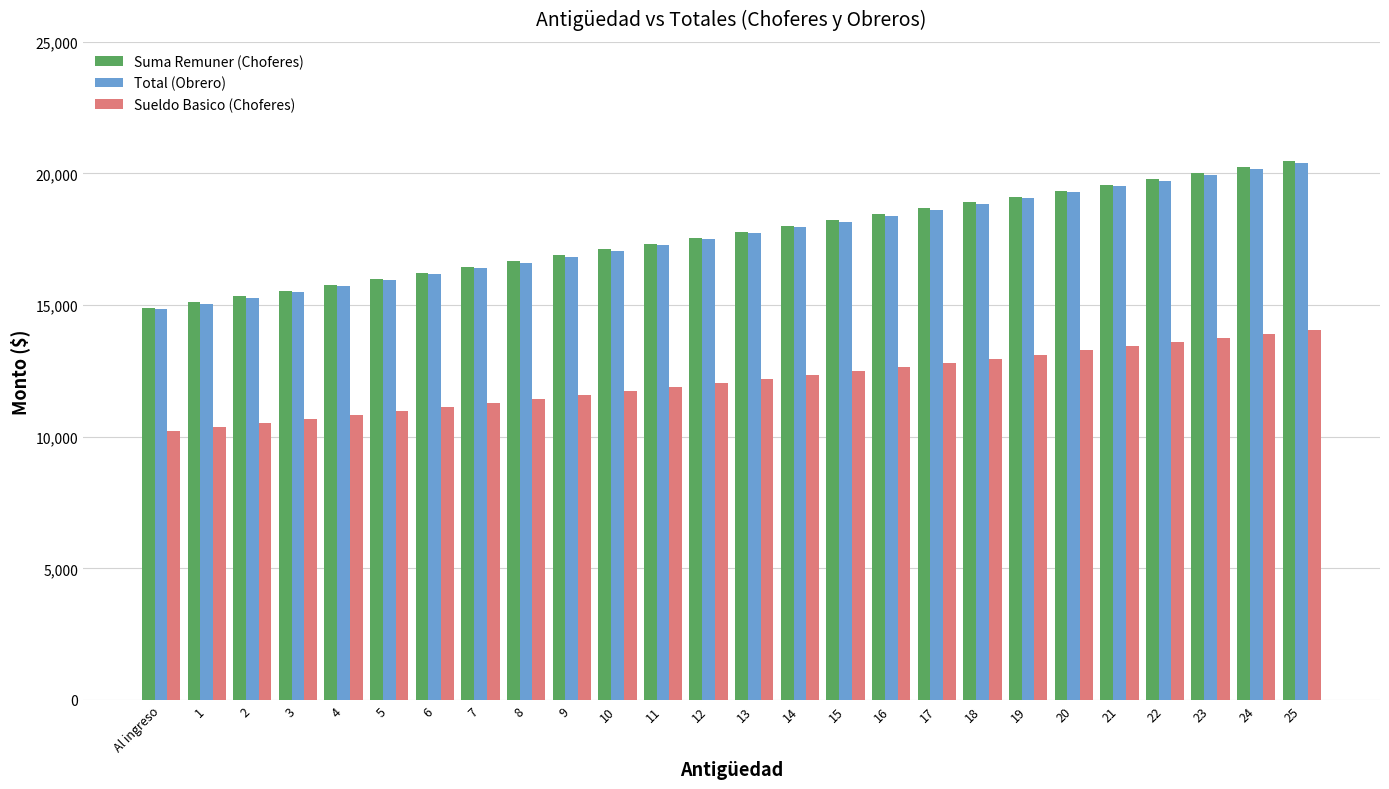

Reading right to left, extract all data points from this chart.

Suma Remuner (Choferes): 25=20464.1	24=20240.9	23=20017.6	22=19794.4	21=19571.1	20=19347.9	19=19124.6	18=18901.4	17=18678.1	16=18454.9	15=18231.7	14=18008.4	13=17785.2	12=17561.9	11=17338.7	10=17115.4	9=16892.2	8=16668.9	7=16445.7	6=16222.4	5=15999.2	4=15776.0	3=15552.7	2=15329.5	1=15106.2	Al ingreso=14883.0
Total (Obrero): 25=20399.4	24=20176.9	23=19954.3	22=19731.8	21=19509.2	20=19286.7	19=19064.2	18=18841.6	17=18619.1	16=18396.5	15=18174.0	14=17951.5	13=17728.9	12=17506.4	11=17283.9	10=17061.3	9=16838.8	8=16616.2	7=16393.7	6=16171.2	5=15948.6	4=15726.1	3=15503.5	2=15281.0	1=15058.5	Al ingreso=14835.9
Sueldo Basico (Choferes): 25=14042.2	24=13889.1	23=13735.9	22=13582.7	21=13429.5	20=13276.3	19=13123.1	18=12969.9	17=12816.7	16=12663.6	15=12510.4	14=12357.2	13=12204.0	12=12050.8	11=11897.6	10=11744.4	9=11591.2	8=11438.0	7=11284.9	6=11131.7	5=10978.5	4=10825.3	3=10672.1	2=10518.9	1=10365.7	Al ingreso=10212.5